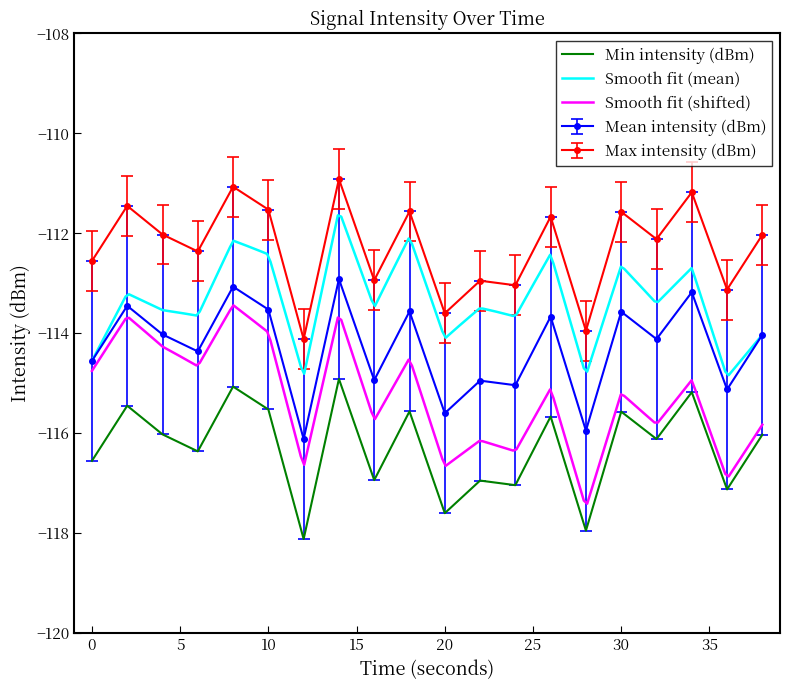

True or false: Max intensity (dBm) and Min intensity (dBm) intersect in this chart.

False